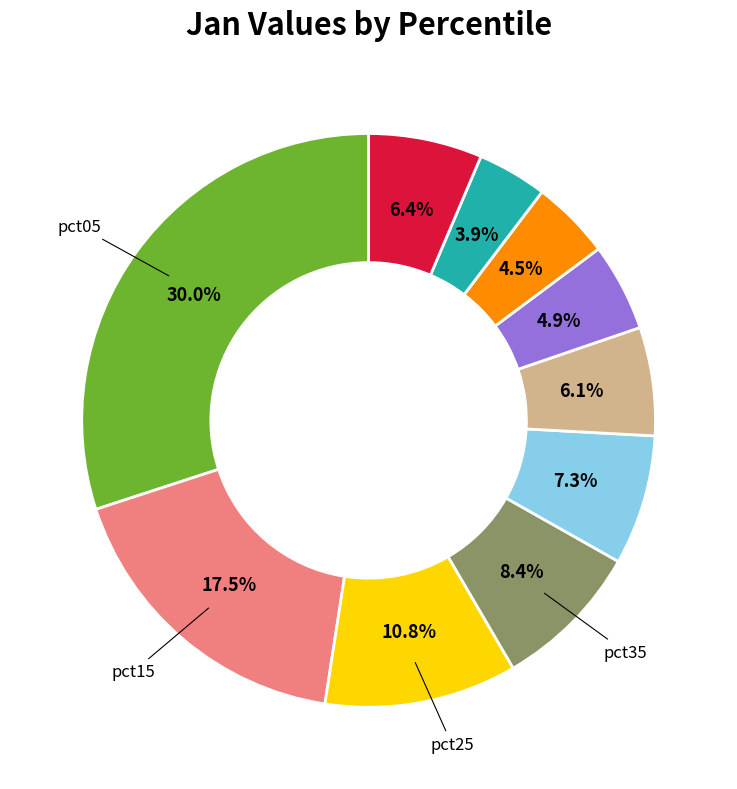

Is there a majority slice in this chart?

No